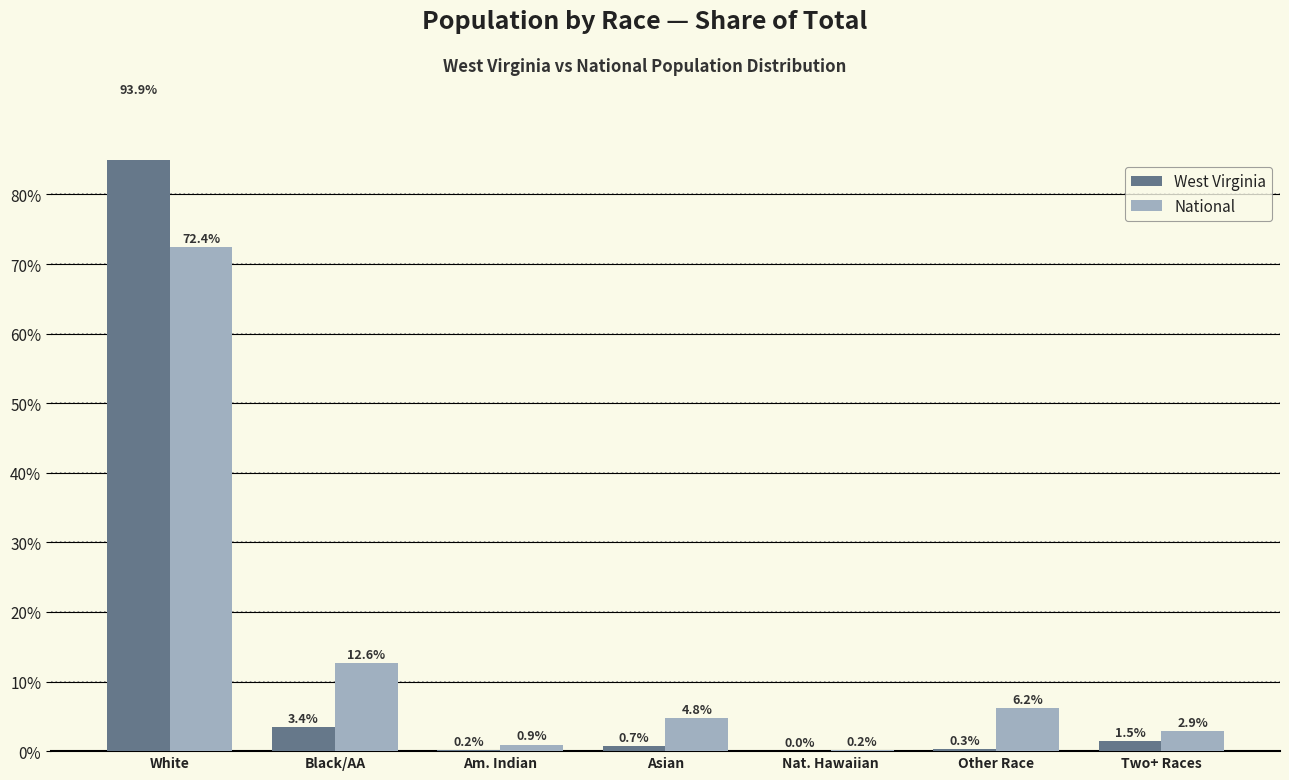

Does the chart contain stacked bars?

No